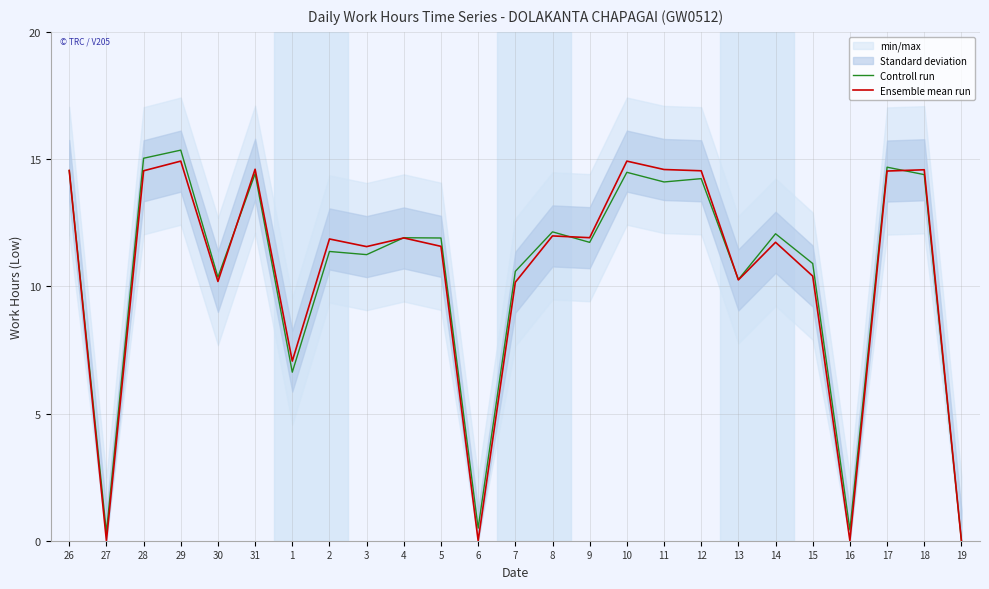

How many interior local peaks does the Controll run series have?

9